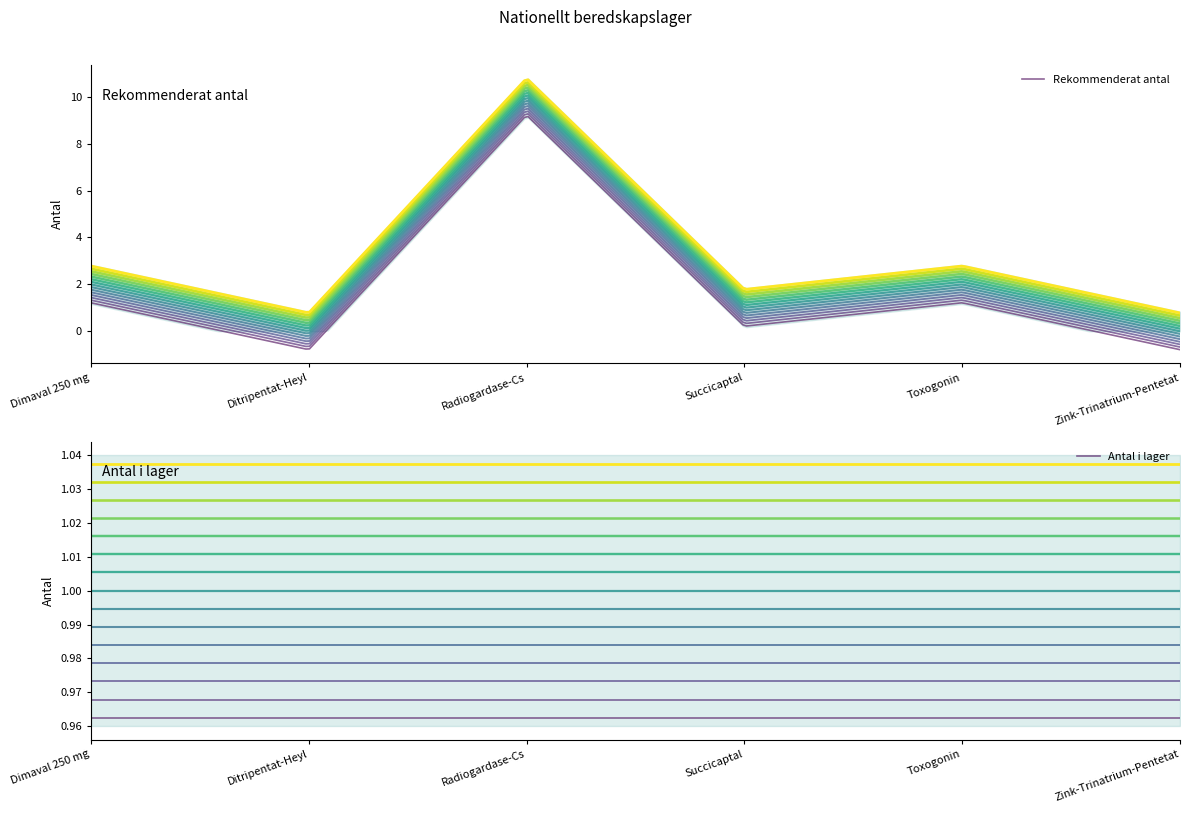

At how many categories does at least one series exceed 7?

1